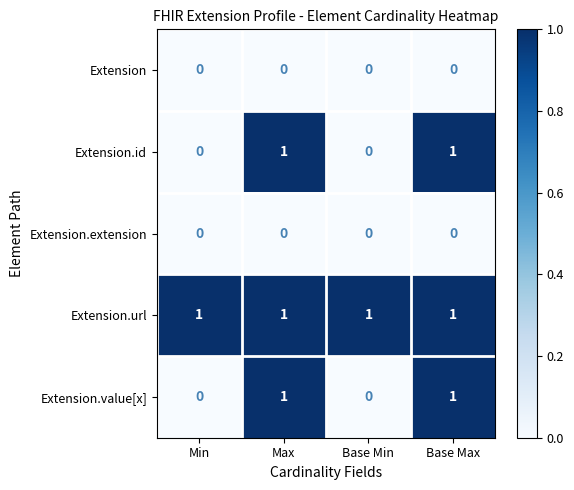

Which series has the largest total across all categories?

Extension.url